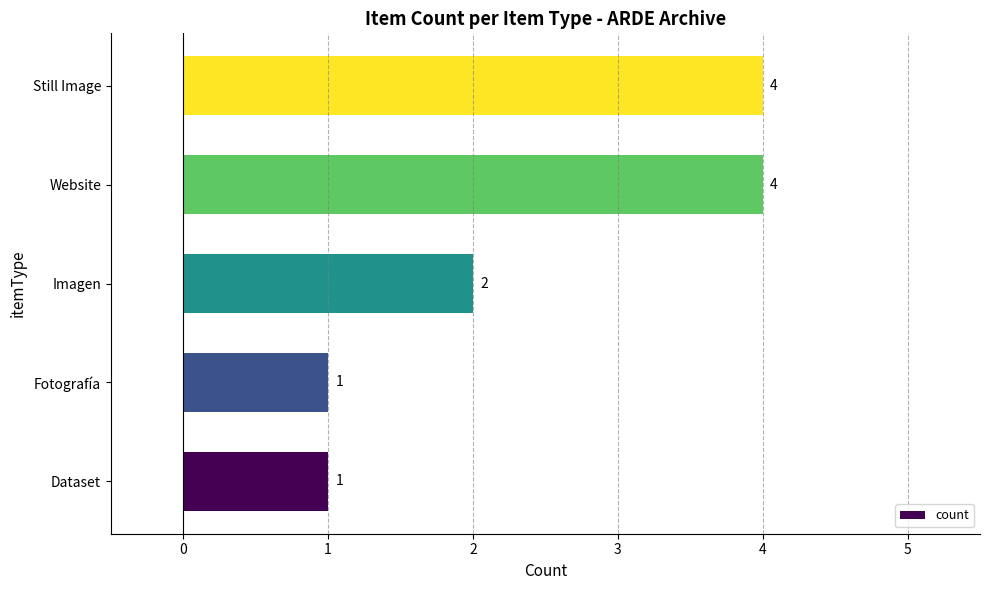

Reading bottom to top, list all the values displayed in this chart.

1	1	2	4	4